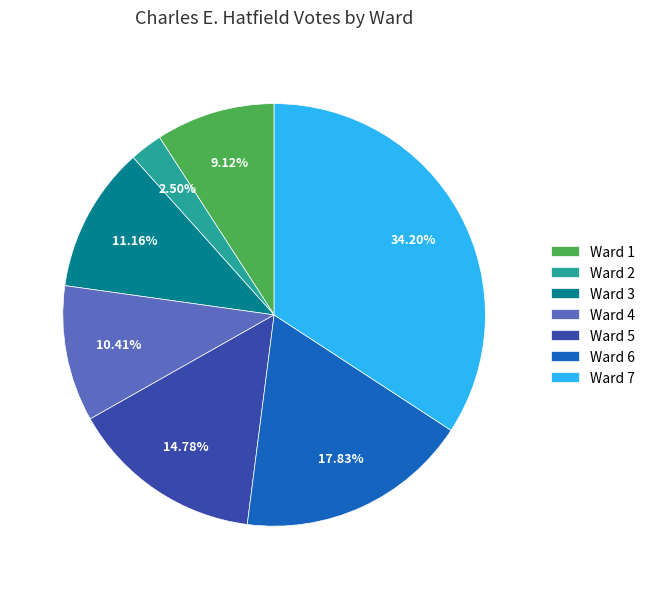

How many segments does this pie chart have?

7